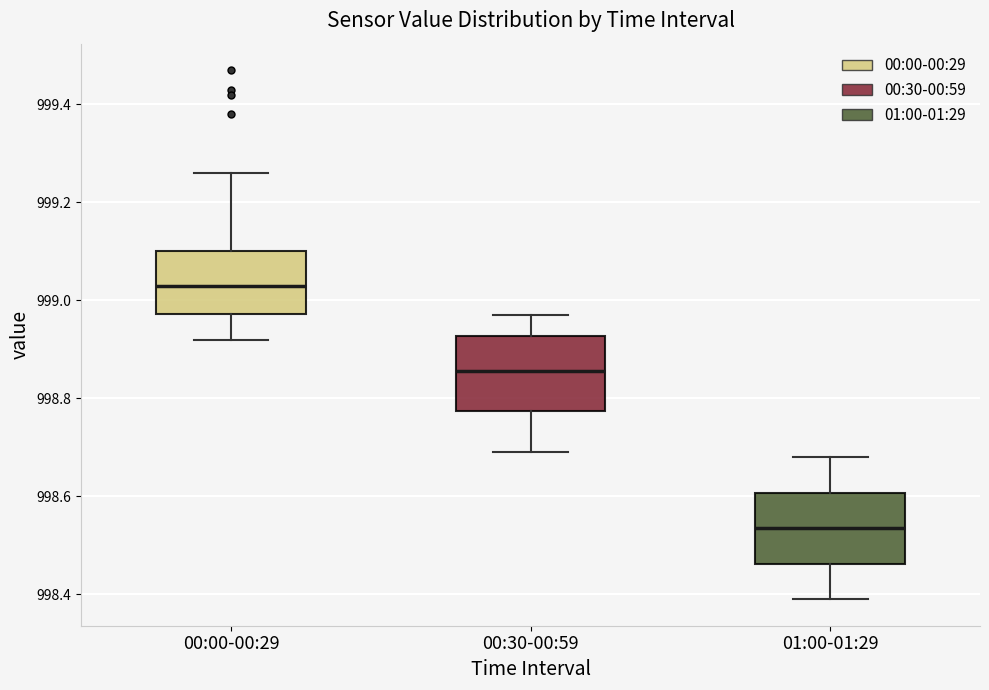

Reading left to right, transcribe this box plot: for each box, give where its median line is, the range the box spans, and where its two whiskers end, as read against the y-axis. The values are not printed on the chart, so give them approximately, as read against the axis.

00:00-00:29: median 999.04, box 998.98 to 999.10, whiskers 998.92 to 999.26
00:30-00:59: median 998.86, box 998.78 to 998.92, whiskers 998.70 to 998.98
01:00-01:29: median 998.54, box 998.46 to 998.60, whiskers 998.40 to 998.68